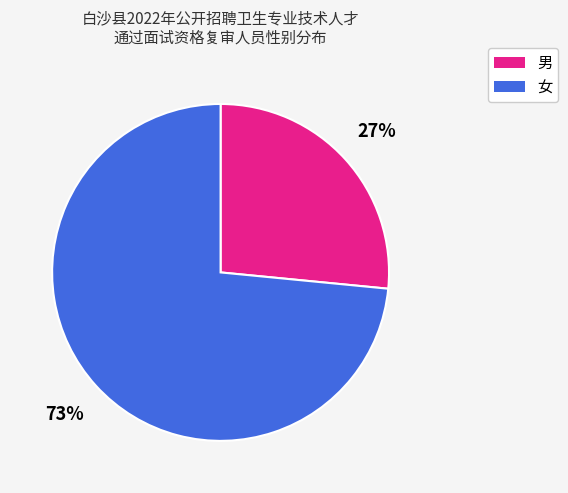

To the nearest percent, what is the average slice percentage?

50%